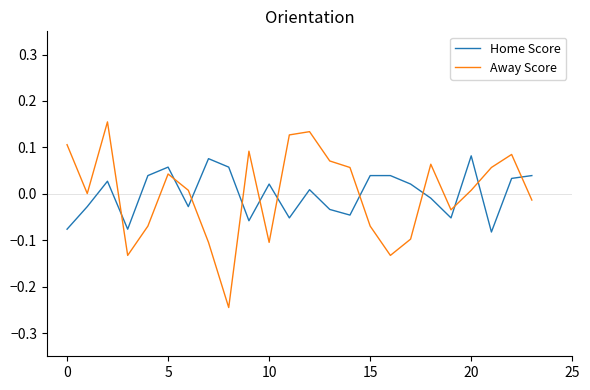

How many times do Home Score and Away Score cross each other?

11